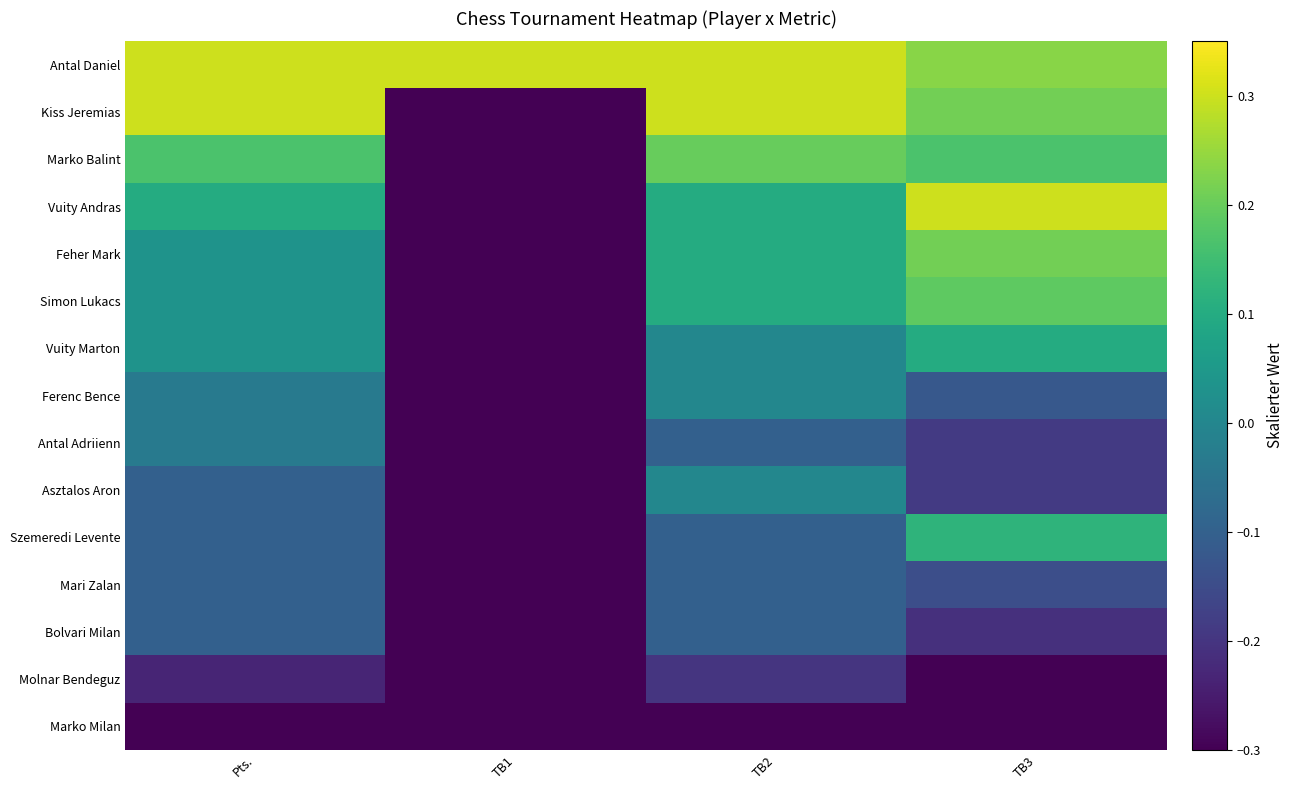

Between TB1 and TB3, which series saw the biggest shift?

Vuity Andras